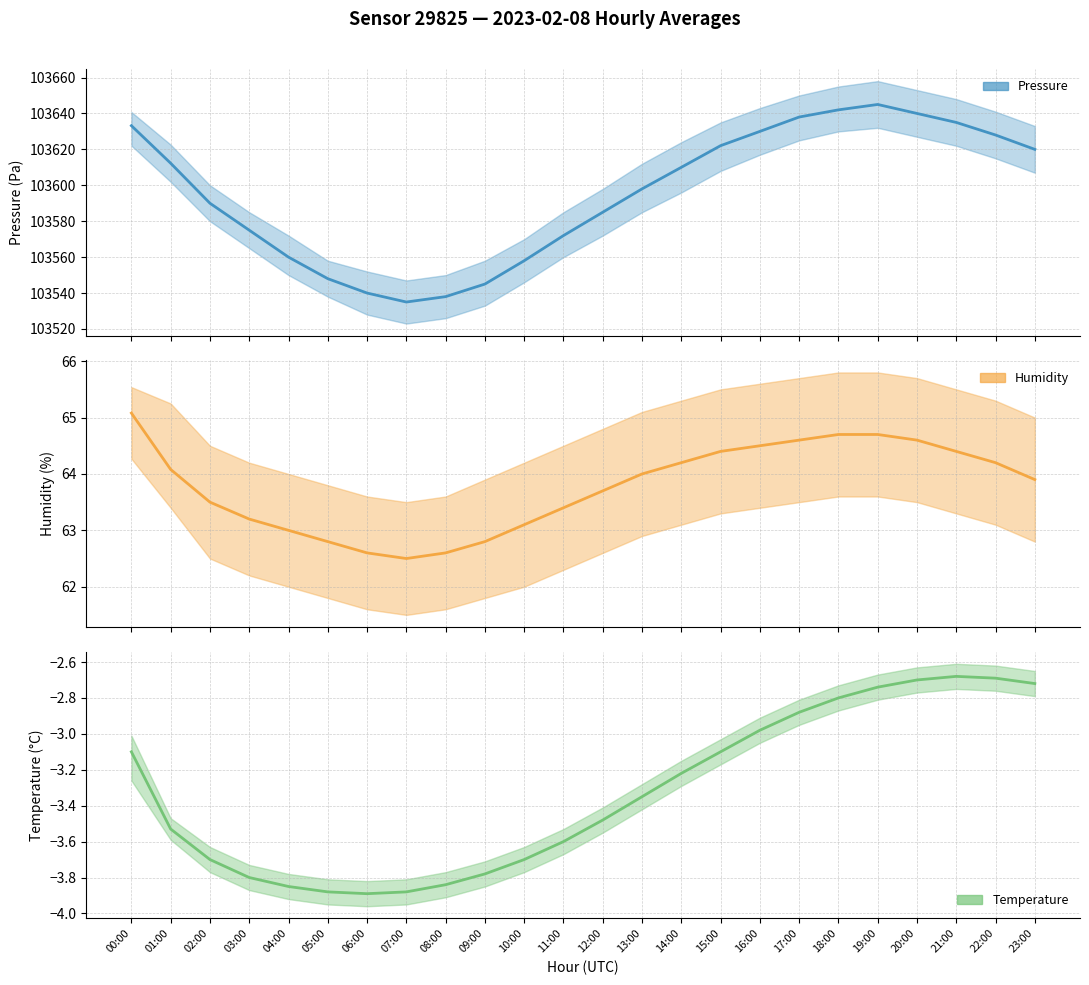

Reading left to right, extract all data points from this chart.

pressure (mean): 103633.2	103612.3	103590.0	103575.0	103560.0	103548.0	103540.0	103535.0	103538.0	103545.0	103558.0	103572.0	103585.0	103598.0	103610.0	103622.1	103630.0	103638.0	103642.0	103645.0	103640.0	103635.0	103628.0	103620.0
humidity (mean): 65.1	64.1	63.5	63.2	63.0	62.8	62.6	62.5	62.6	62.8	63.1	63.4	63.7	64.0	64.2	64.4	64.5	64.6	64.7	64.7	64.6	64.4	64.2	63.9
temperature (mean): -3.1	-3.5	-3.7	-3.8	-3.9	-3.9	-3.9	-3.9	-3.8	-3.8	-3.7	-3.6	-3.5	-3.4	-3.2	-3.1	-3.0	-2.9	-2.8	-2.7	-2.7	-2.7	-2.7	-2.7